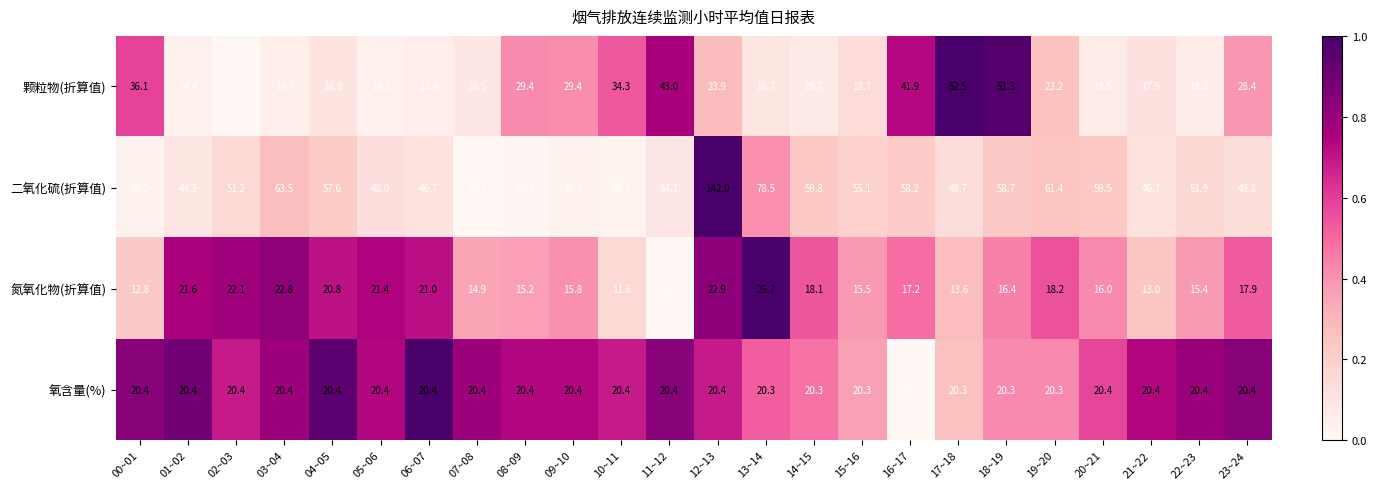

What is the difference between the maximum and minimum values in the 颗粒物(折算值) series?

39.6